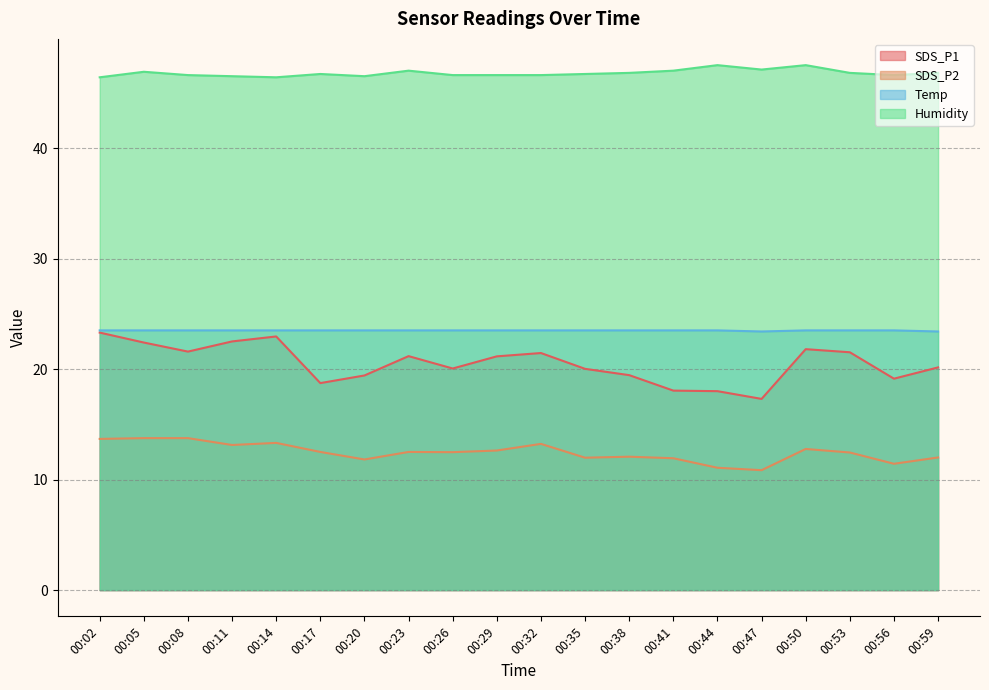

True or false: SDS_P2 has a value of 3.1 at 00:23.

False